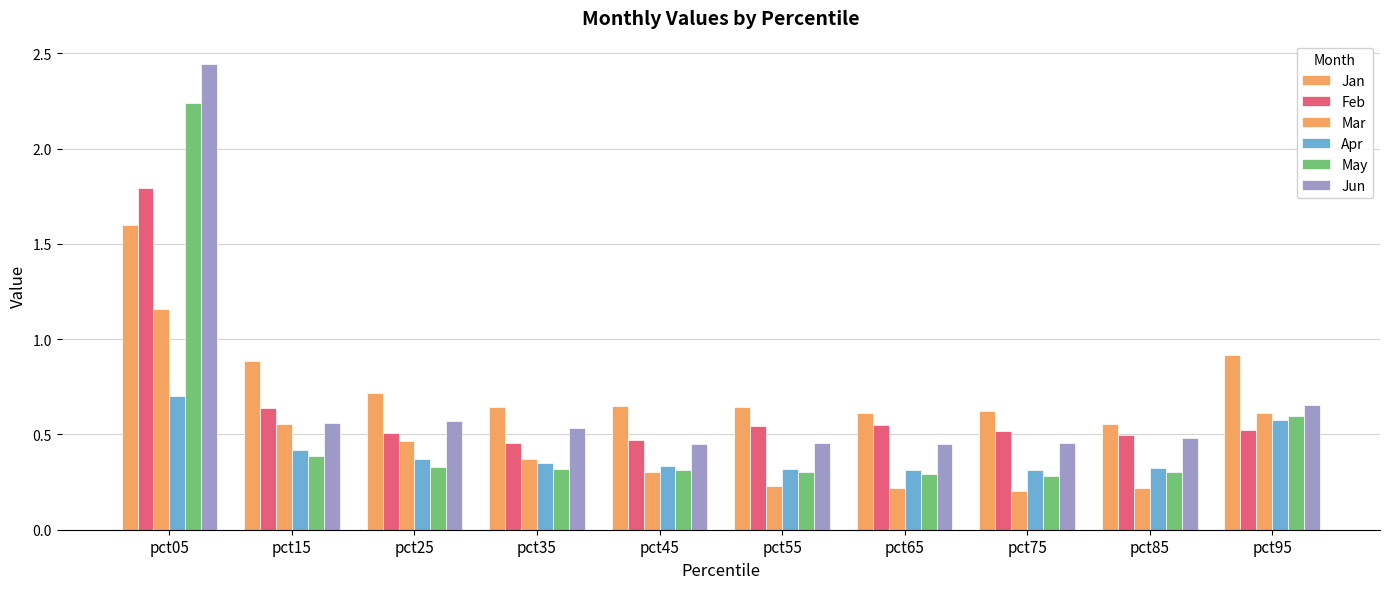

Count the Mar values in the range 0 to 1.

9